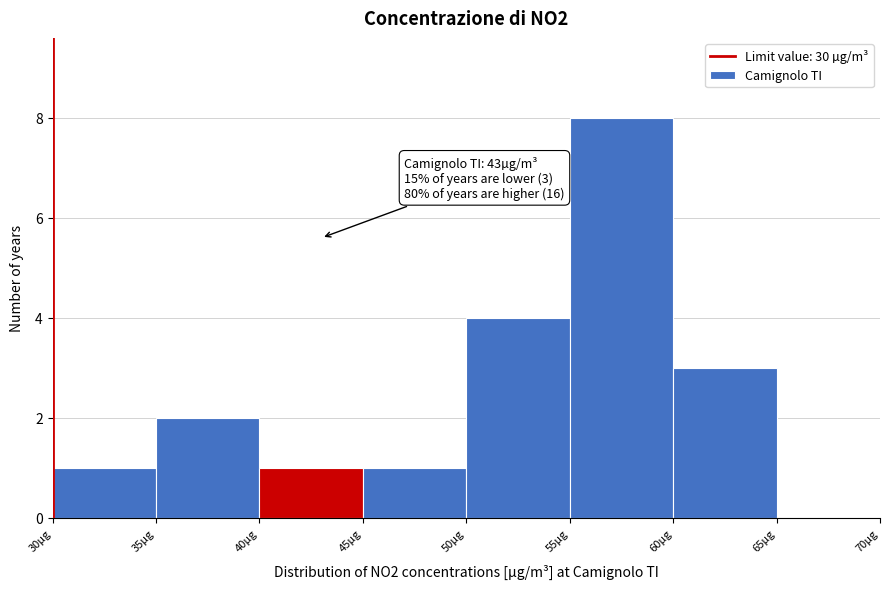

Which range on the x-axis has the tallest bar?

55 to 60